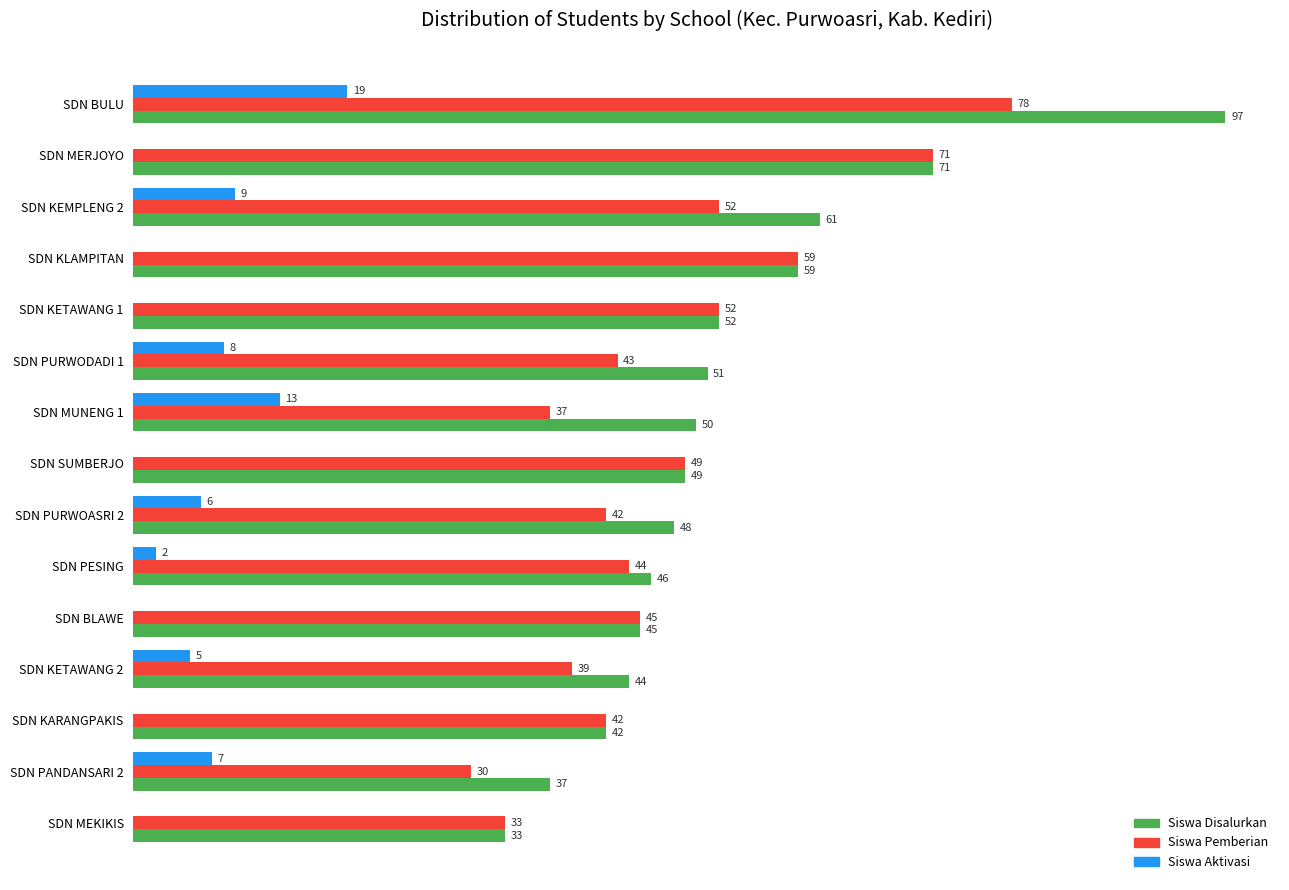

Which series has the largest total across all categories?

Siswa Disalurkan